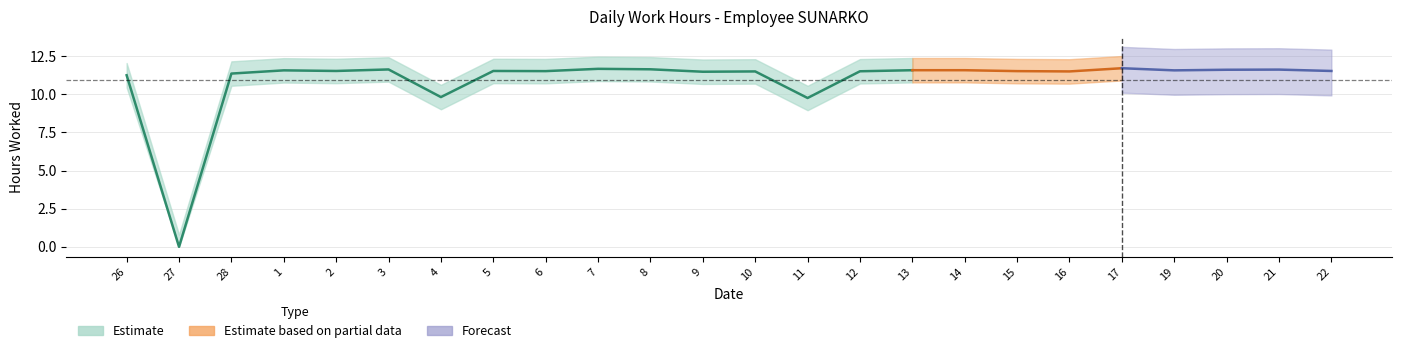

Where is the first local minimum?

27